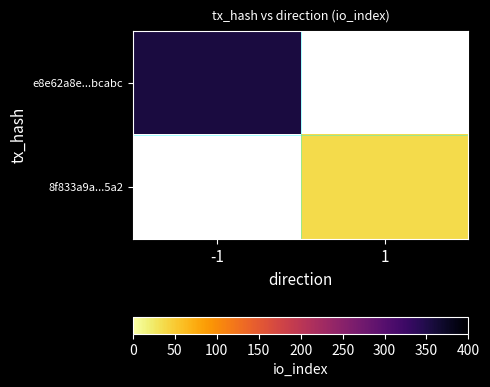

Count the number of categories in the chart.

2